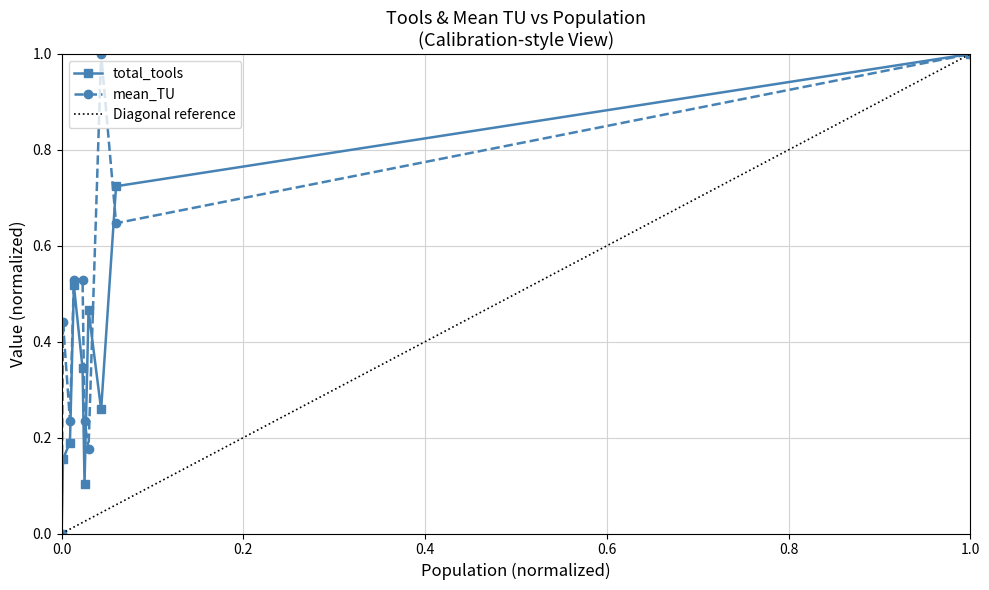

In mean_TU, how many points are lower than both neighbors (excluding endpoints)?

3